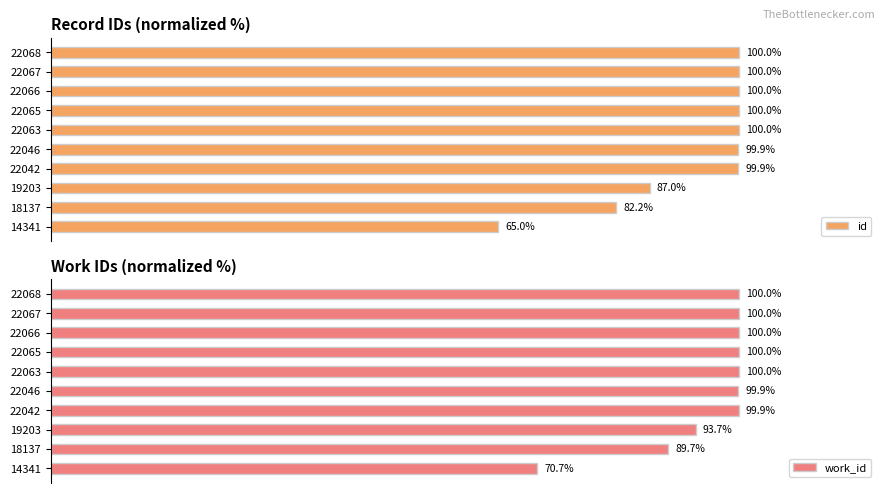

The id series shows 137.0 at 22066. True or false?

False